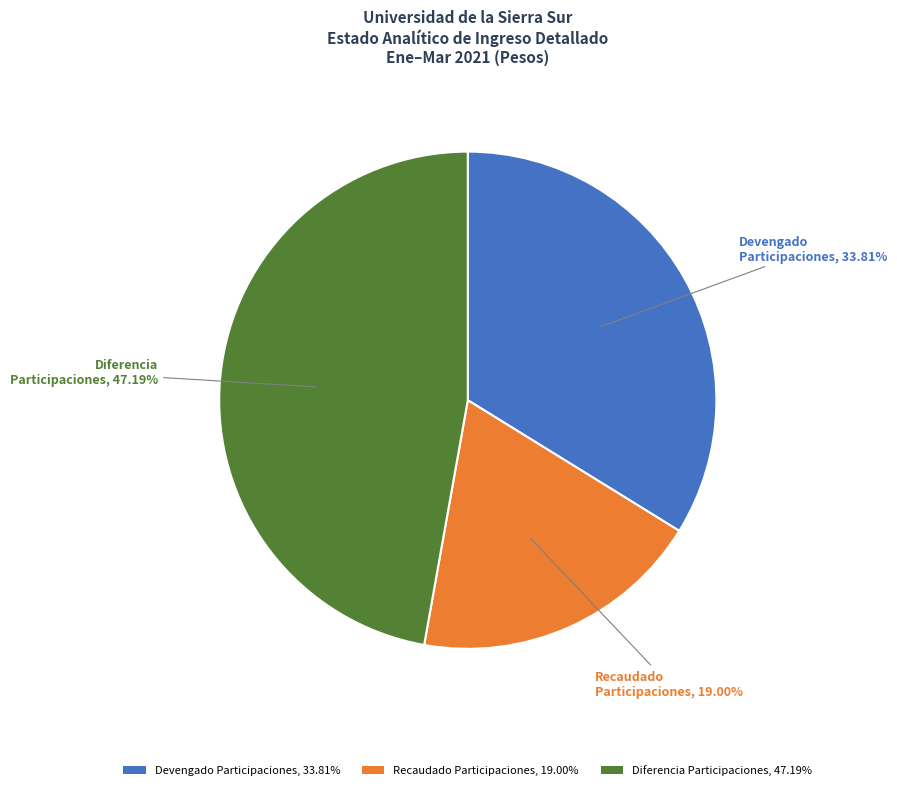

Which category has the smallest portion of the pie?

Recaudado Participaciones, 19.00%